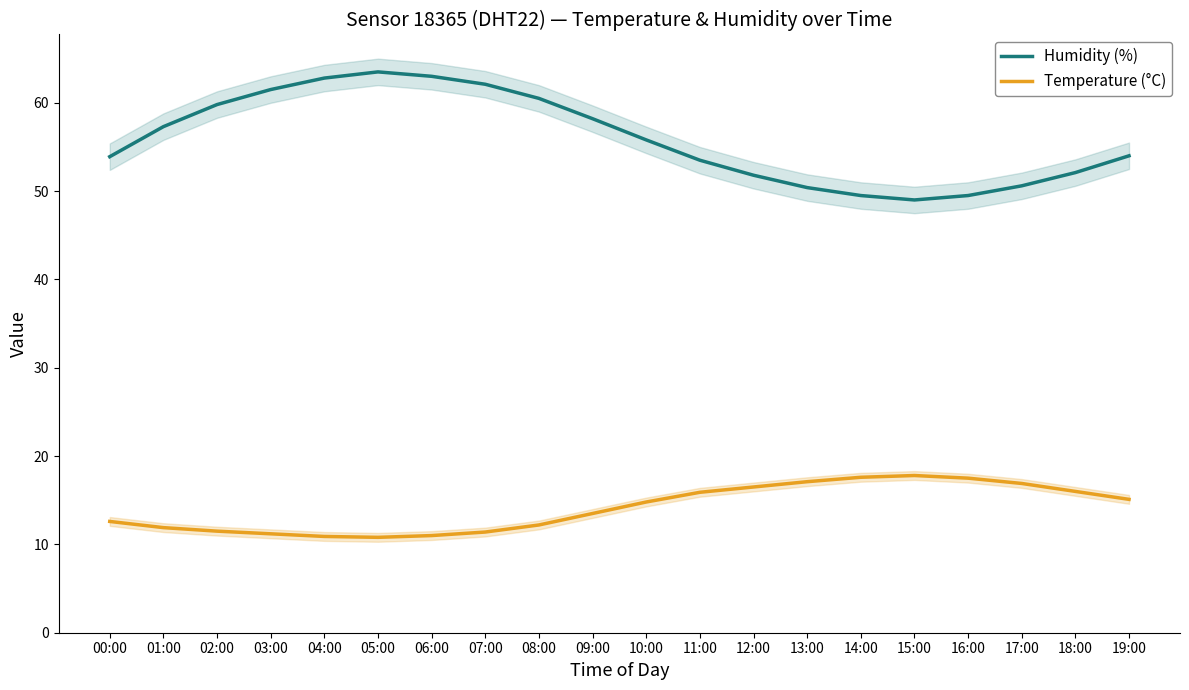

Rank the categories by Temperature (°C) value from highest to lowest.

15:00, 14:00, 16:00, 13:00, 17:00, 12:00, 18:00, 11:00, 19:00, 10:00, 09:00, 00:00, 08:00, 01:00, 02:00, 07:00, 03:00, 06:00, 04:00, 05:00